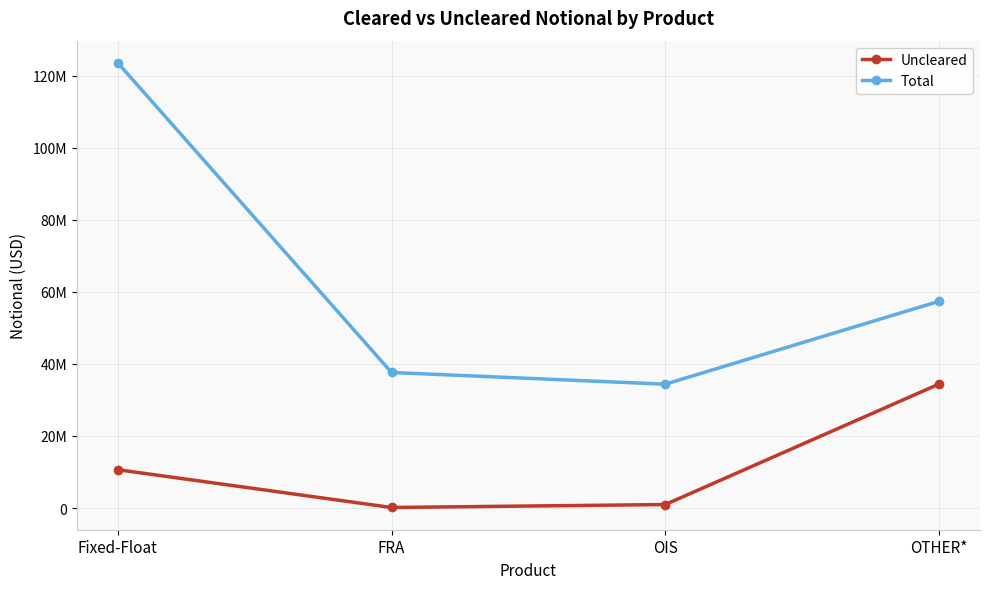

Is the value of Total at Fixed-Float greater than the value of Uncleared at FRA?

Yes